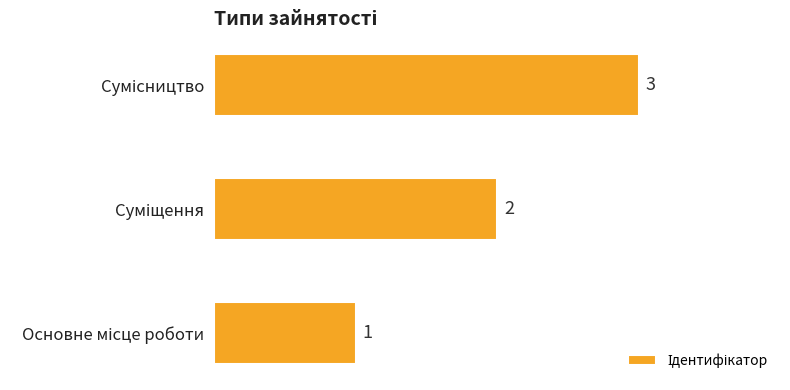

What is the sum of all values?

6